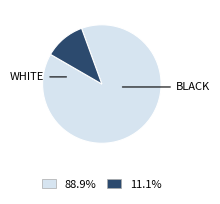

Is there a majority slice in this chart?

Yes